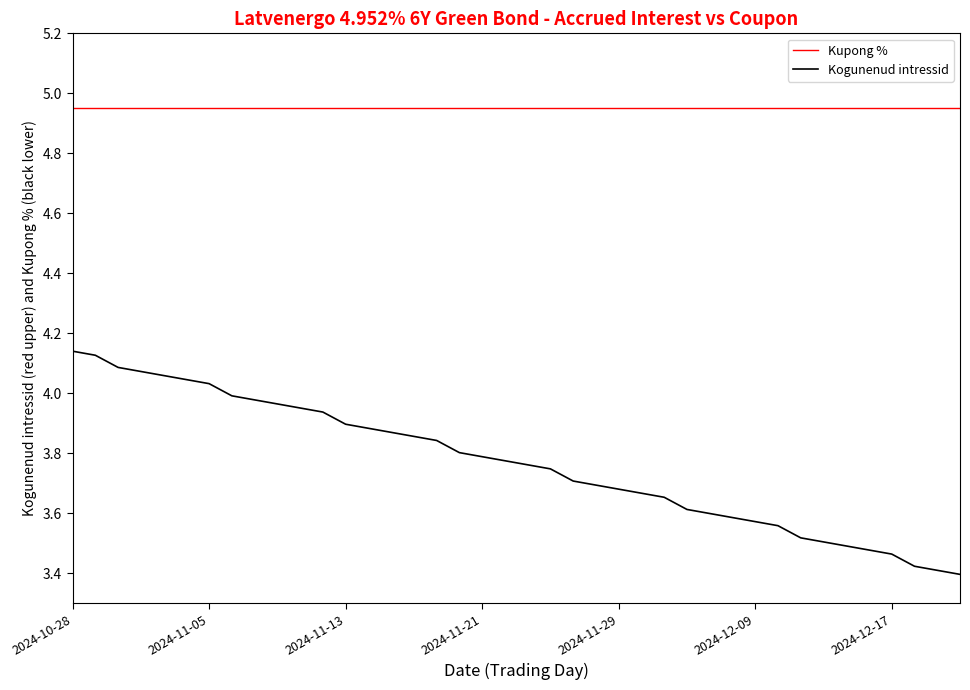

What is the sum of all Kogunenud intressid values?

150.6